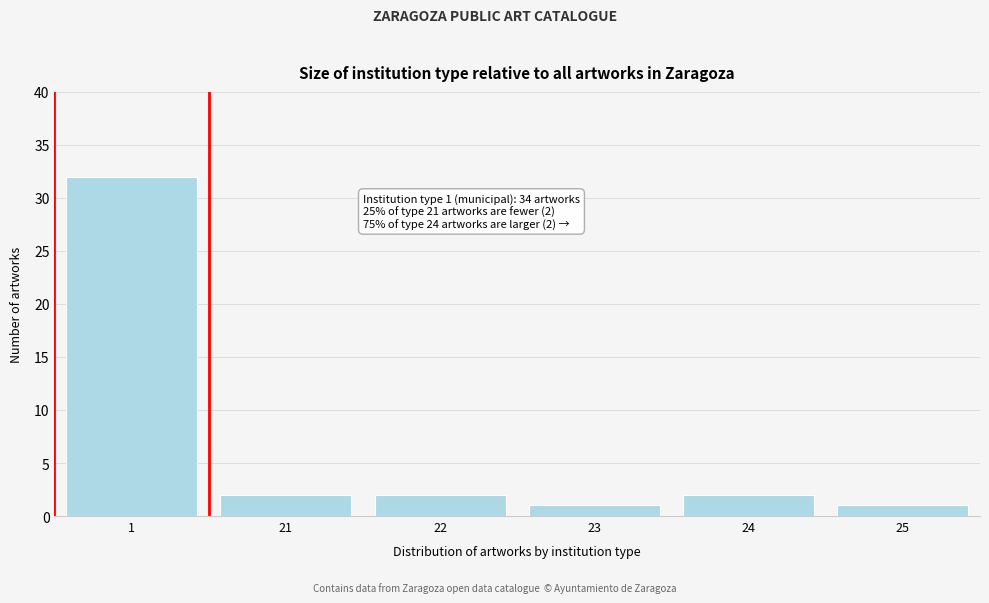

Reading left to right, extract all data points from this chart.

32	2	2	1	2	1